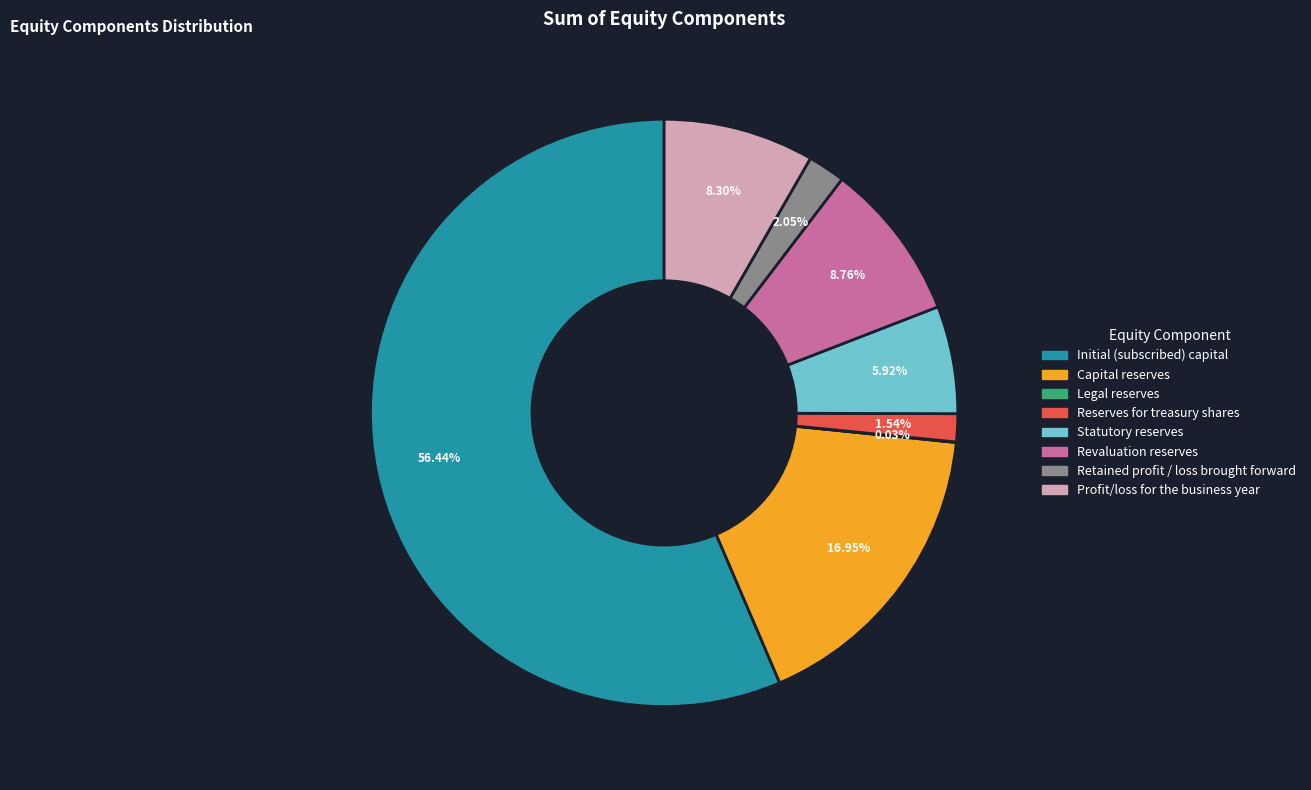

Which slice is the largest?

Initial (subscribed) capital